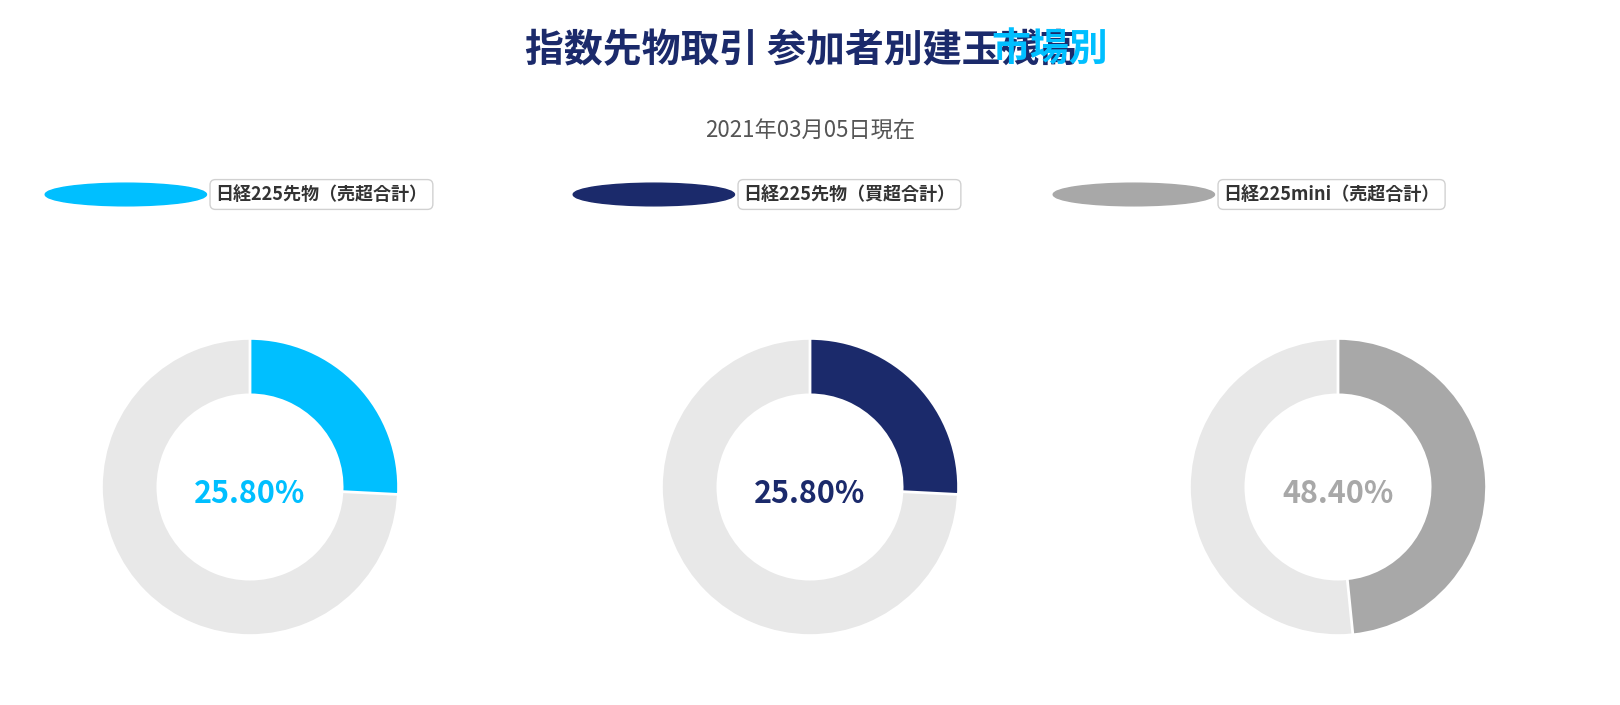

Which series has the widest spread of values?

日経225mini（売超）